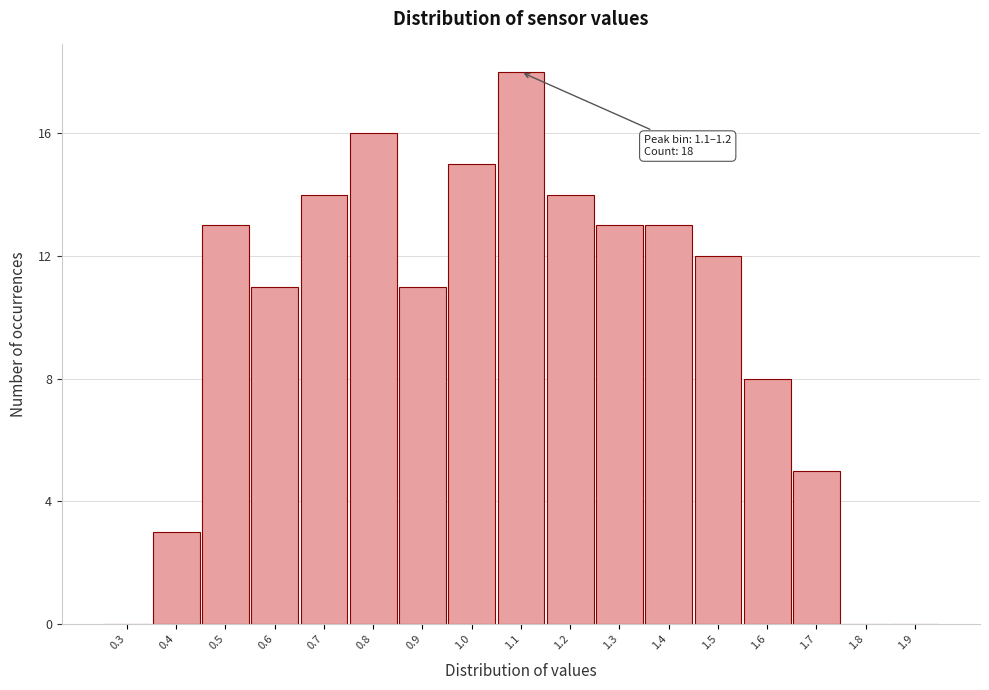

Is it true that the value at 0.5 is 13?

True